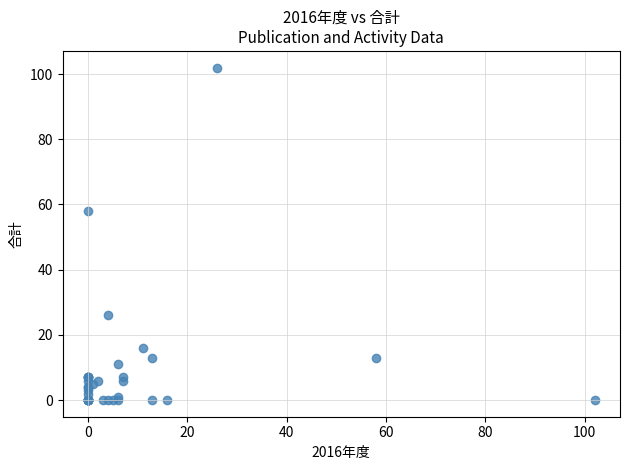

What Y value in the scatter plot is closest to 51?

58